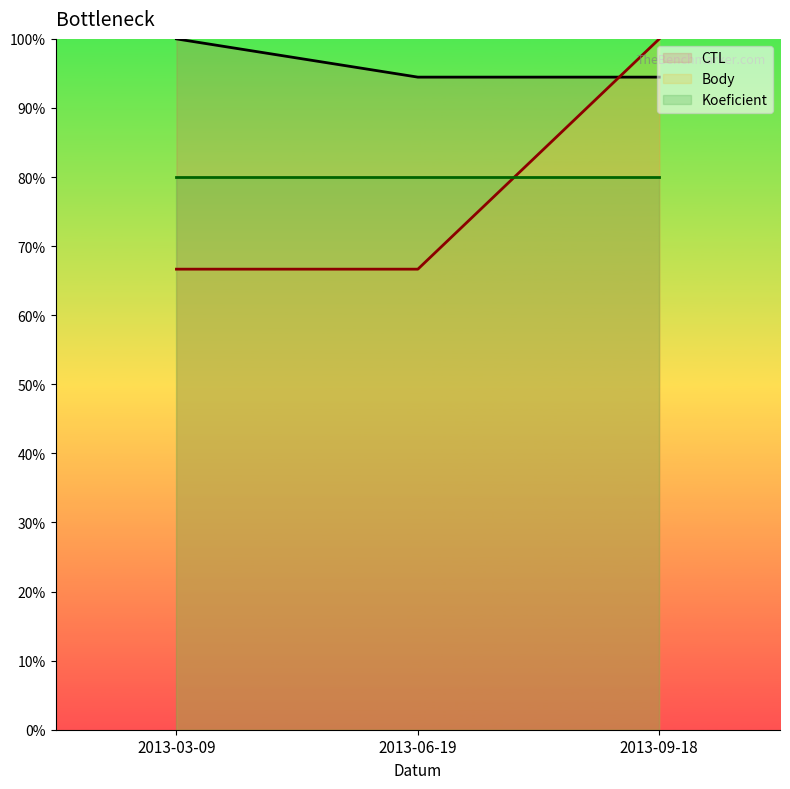

List the labels in order of CTL value, largest first.

2013-03-09, 2013-09-18, 2013-06-19